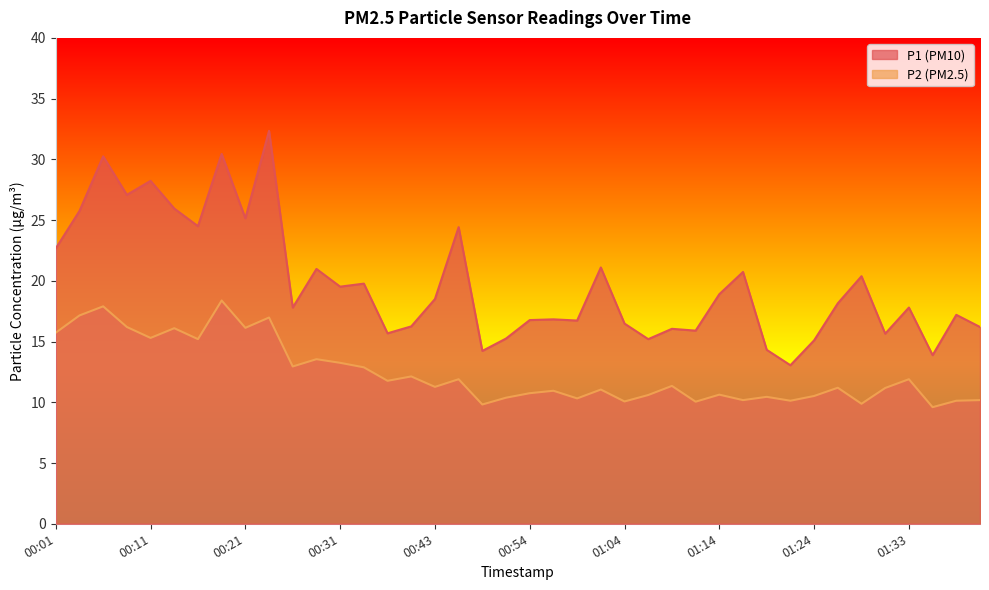

What is the difference between the highest and lowest values at 00:51?

4.9